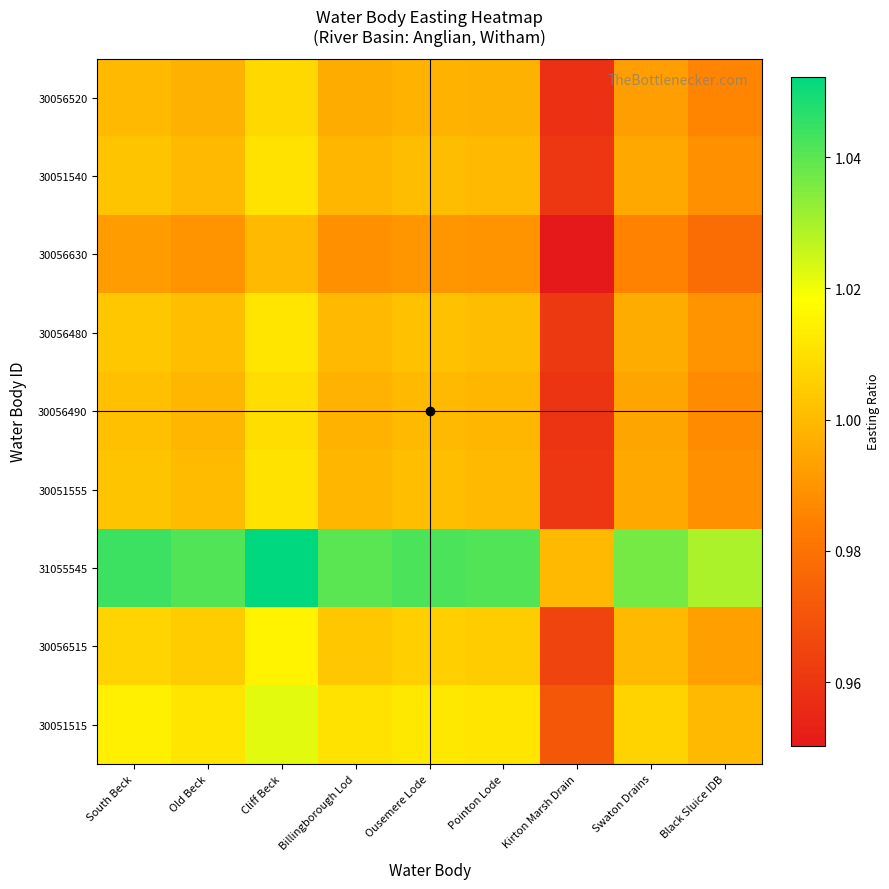

What is the total value across all series at Black Sluice IDB?

8.9